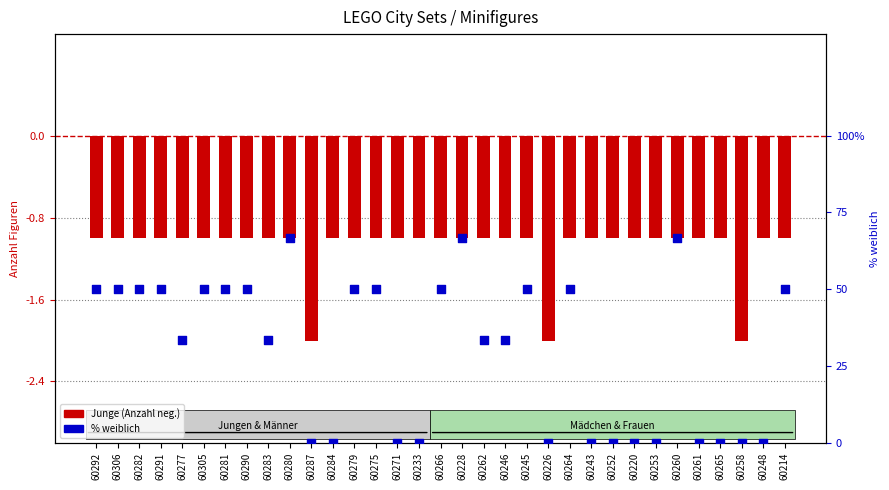

Which series reaches the maximum Y coordinate?

% weiblich